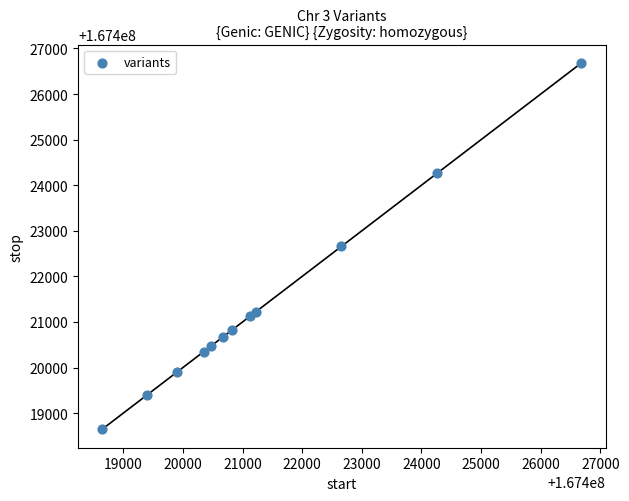

What is the average Y value?

167421352